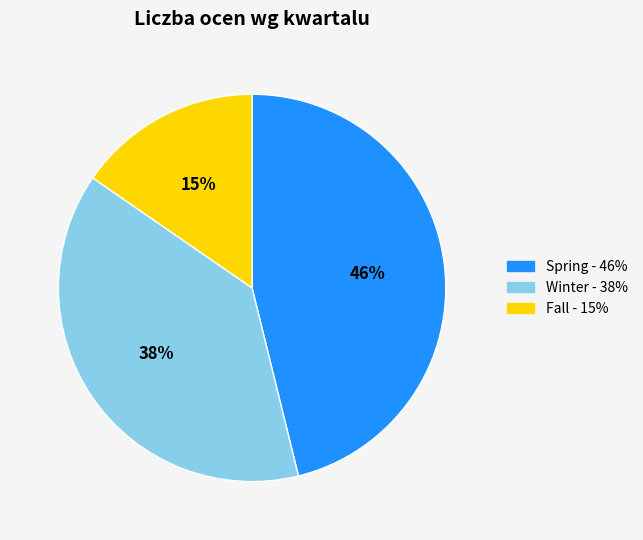

Approximately how many times larger is the value at Fall compared to Winter?

0.4